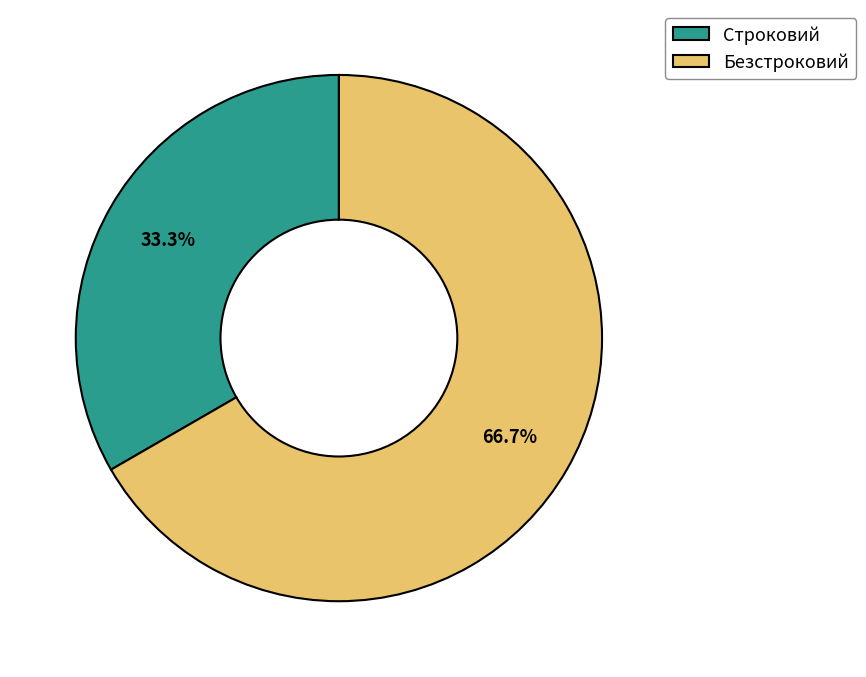

To the nearest percent, what is the difference between the Безстроковий and Строковий slice percentages?

33%